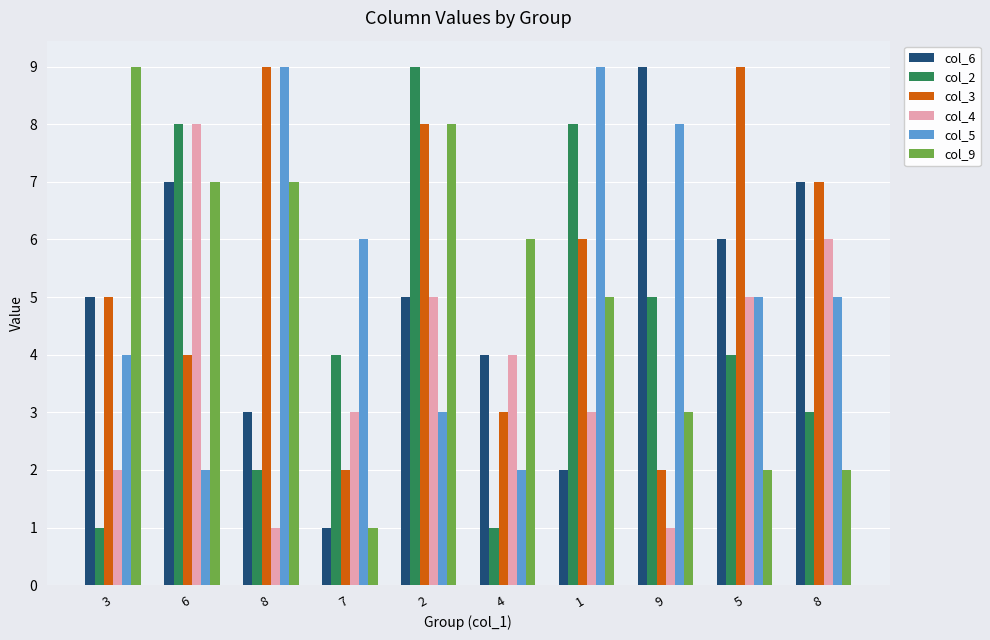

What is the highest value of the col_9 series?

9